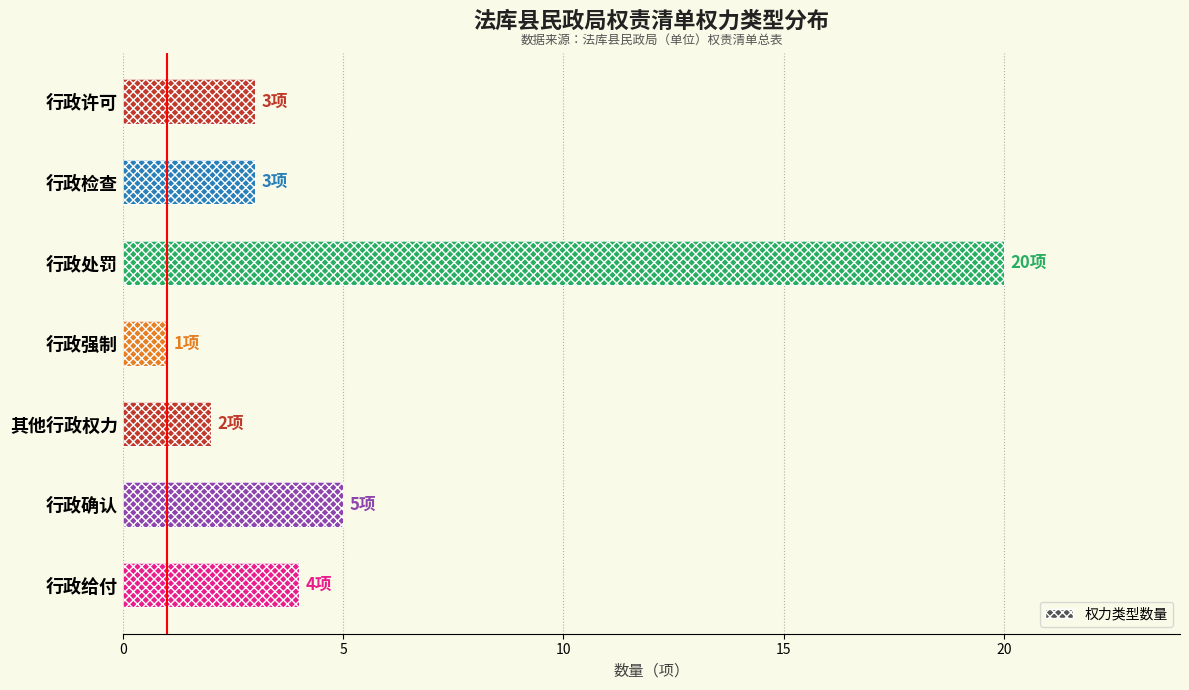

What is the value of the 6th bar from the left?

5